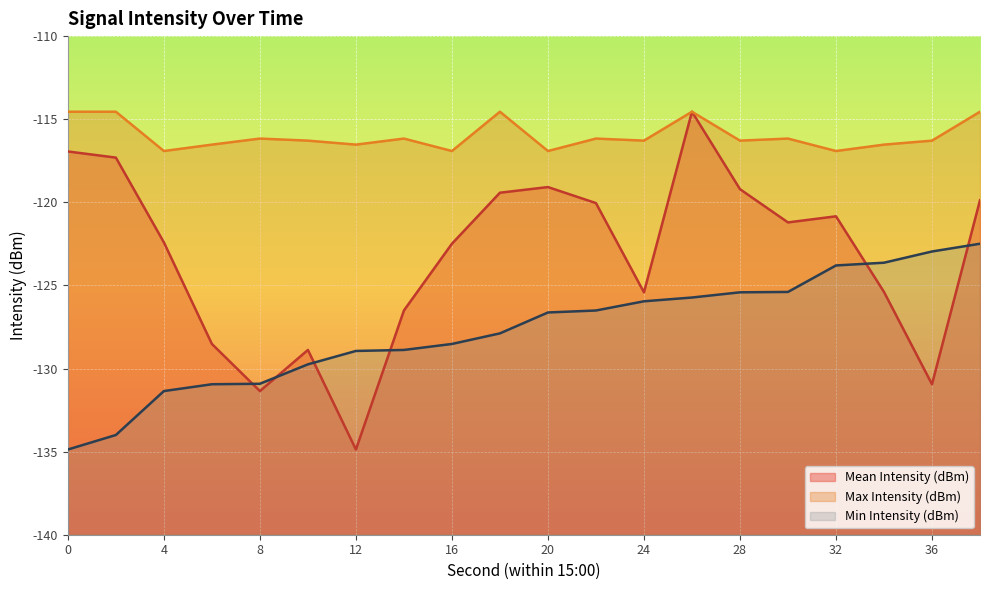

True or false: Mean Intensity (dBm) and Max Intensity (dBm) cross at least once.

False